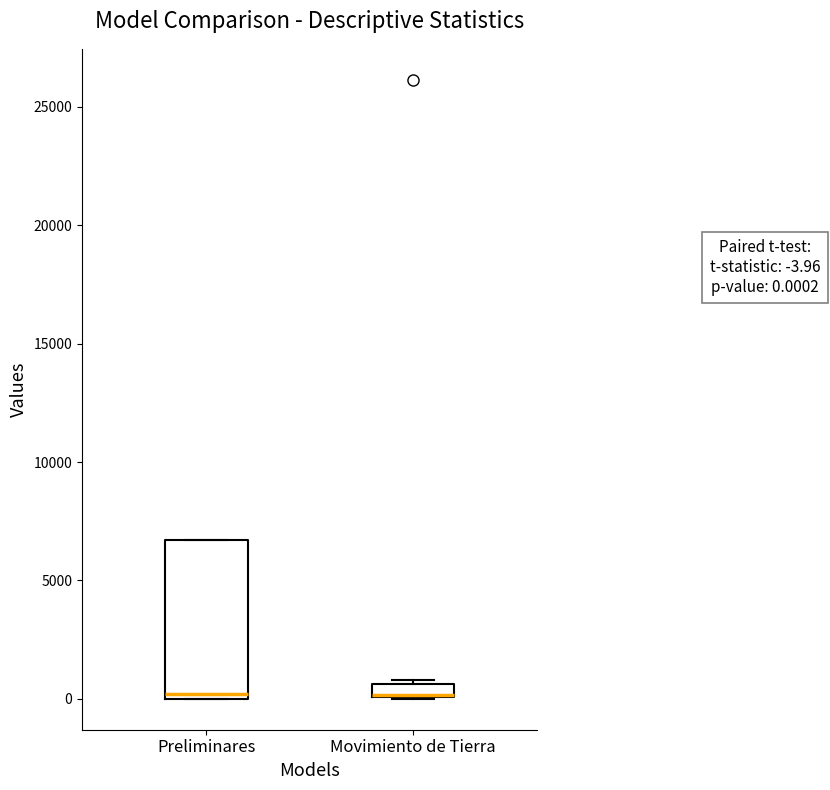

Which box is the tallest, from its lower edge to its upper edge?

Preliminares